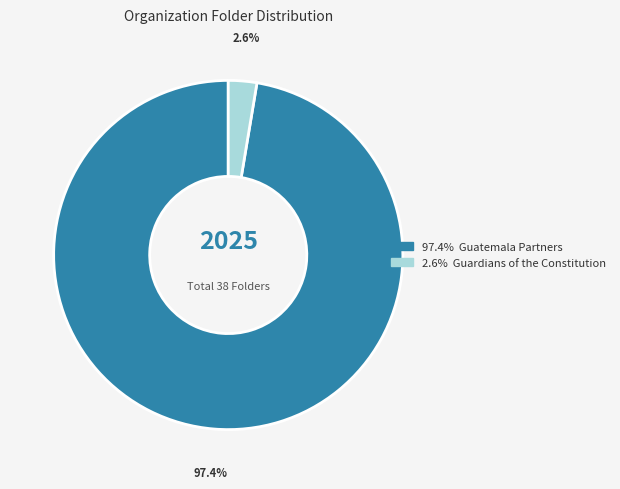

Is there any slice that represents more than half of the pie?

Yes